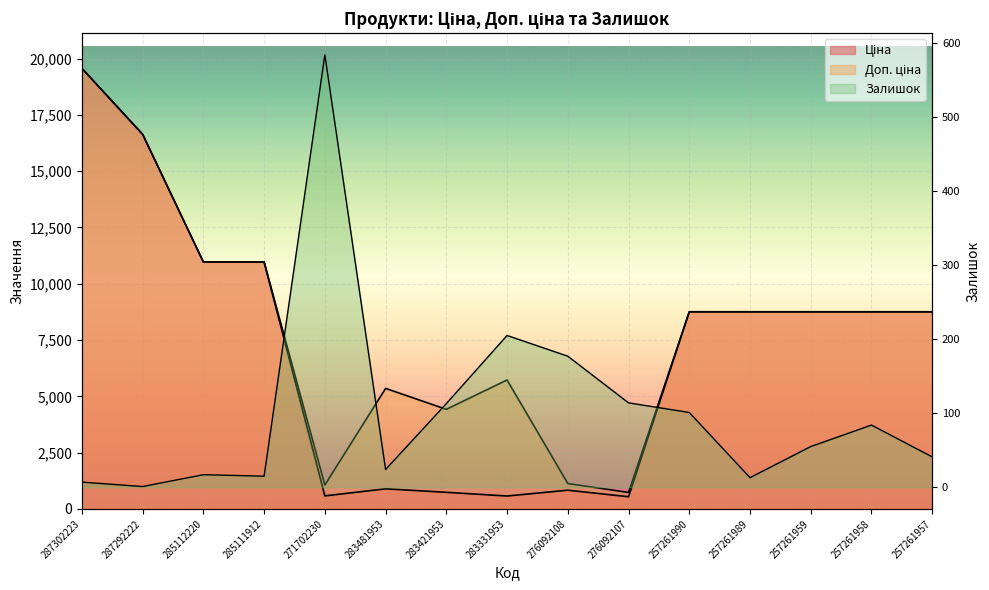

How many distinct data groups are displayed?

3